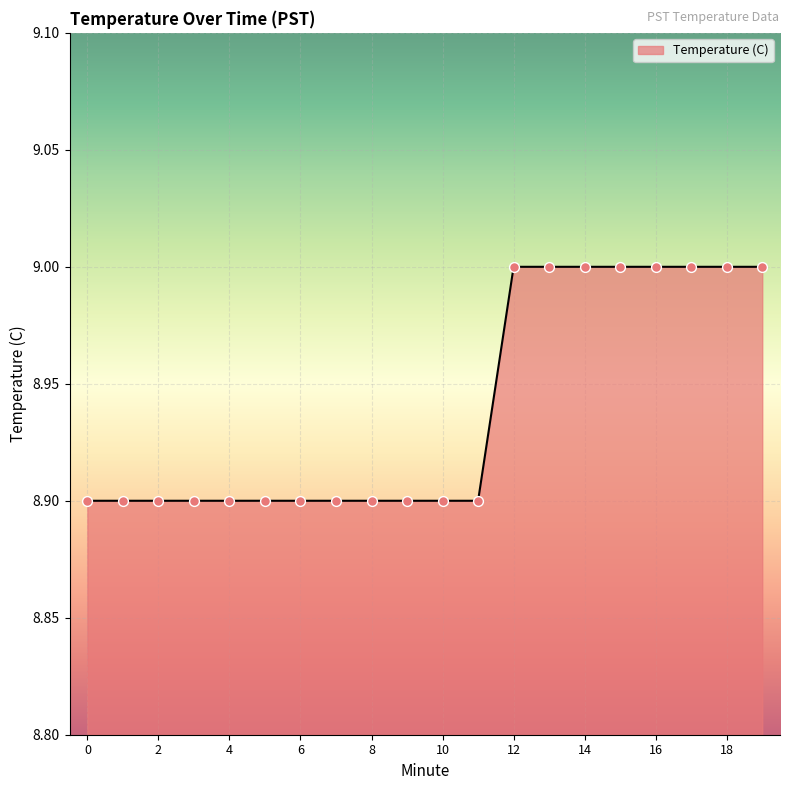

What is the minimum value shown in the chart?

8.9